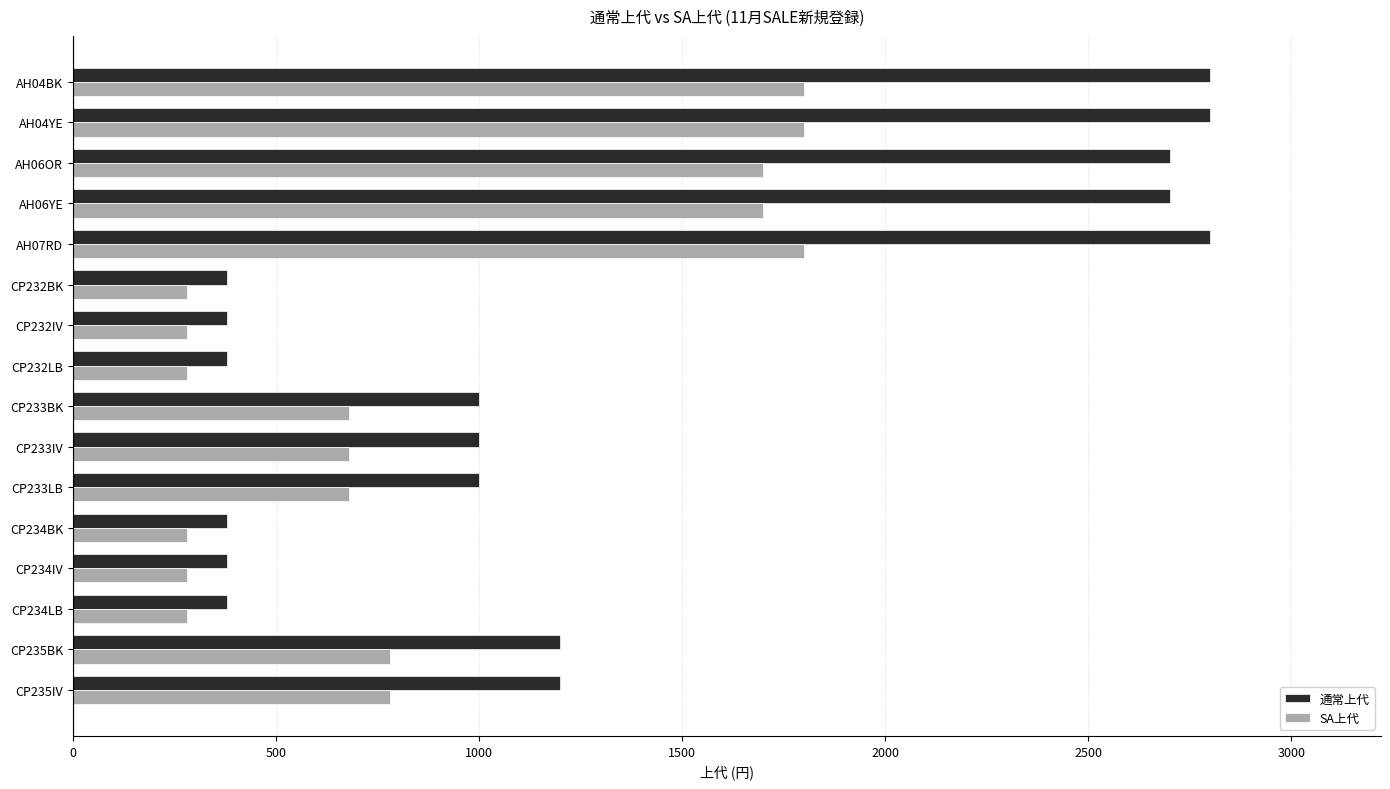

Which series has the widest spread of values?

通常上代